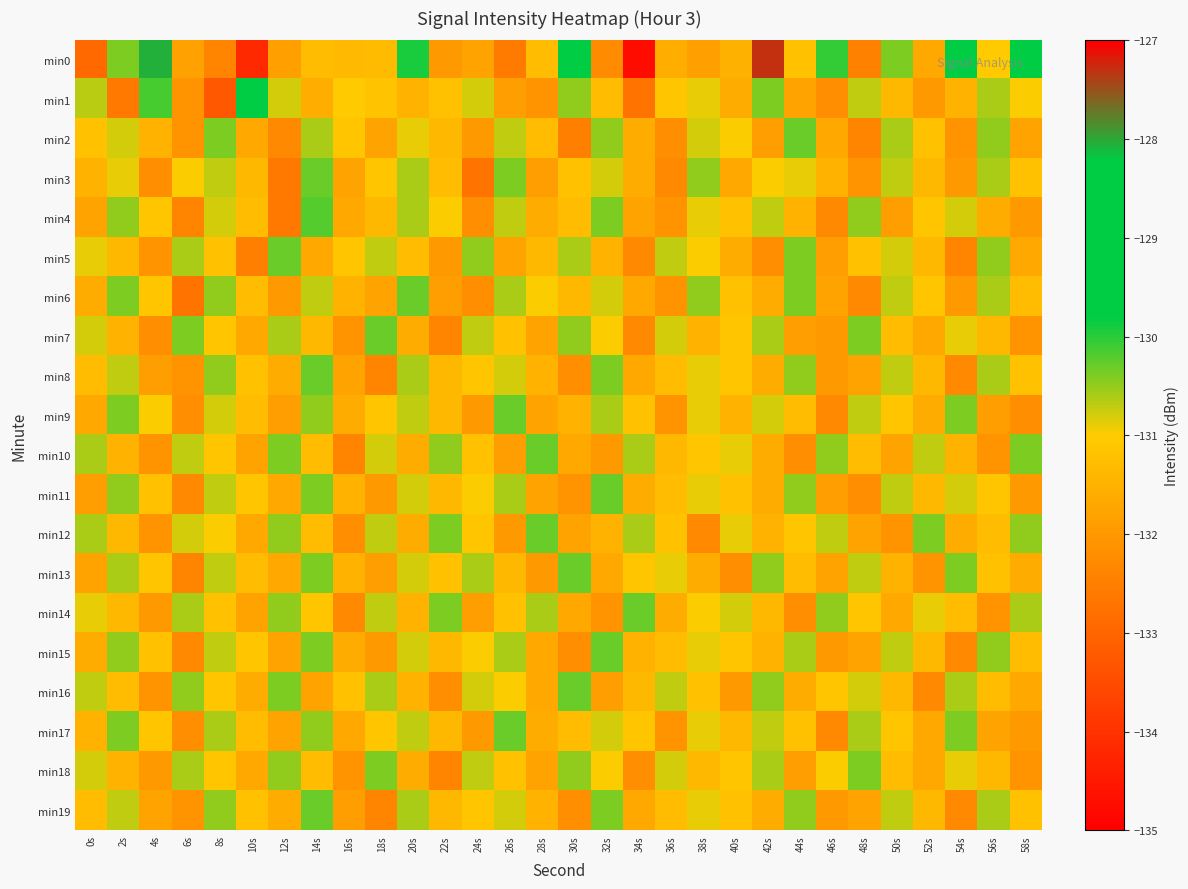

What is the total value across all series at 26s?

-2622.0